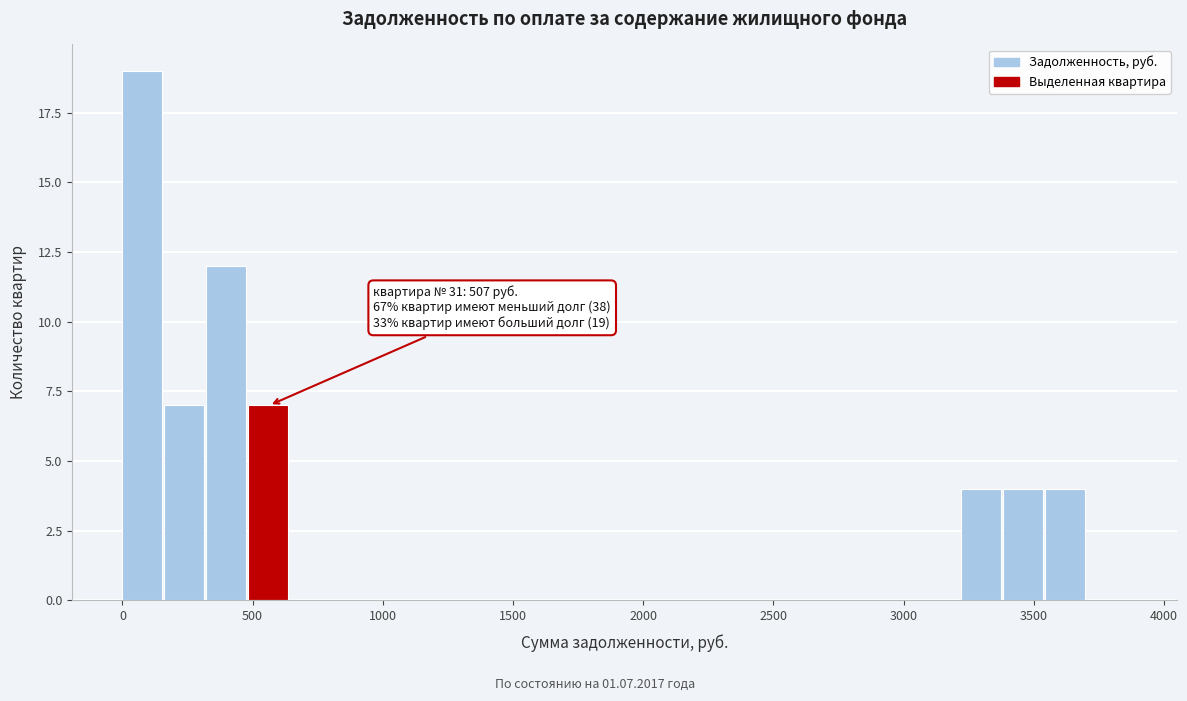

Around what value on the x-axis is the tallest bar? Give the approximate position of its centre, as read against the axis.

100